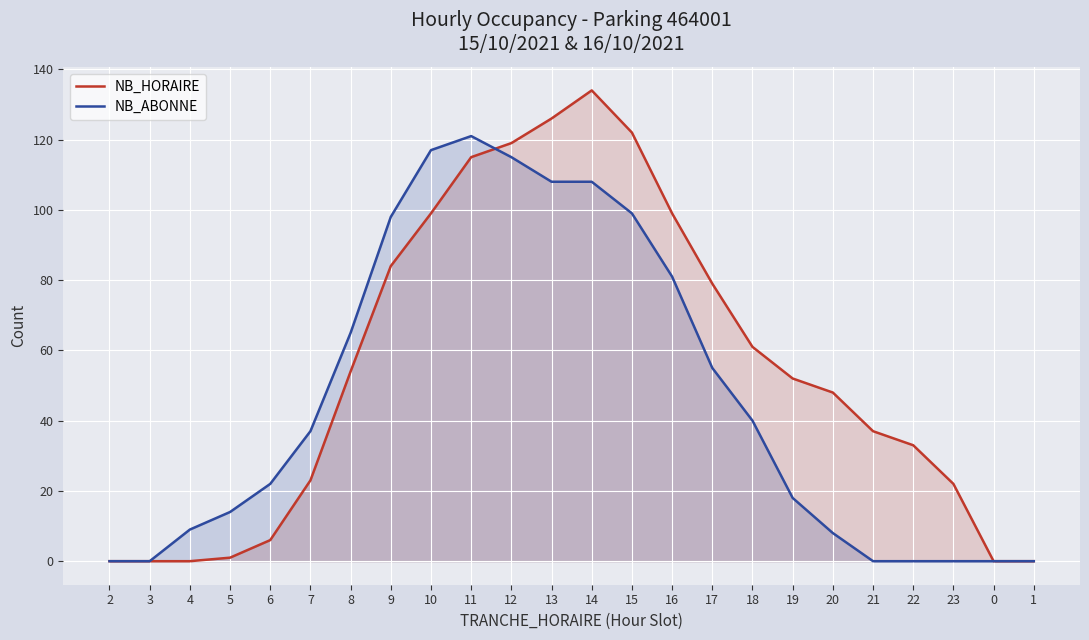

The value of NB_HORAIRE at 16 is 99. True or false?

True